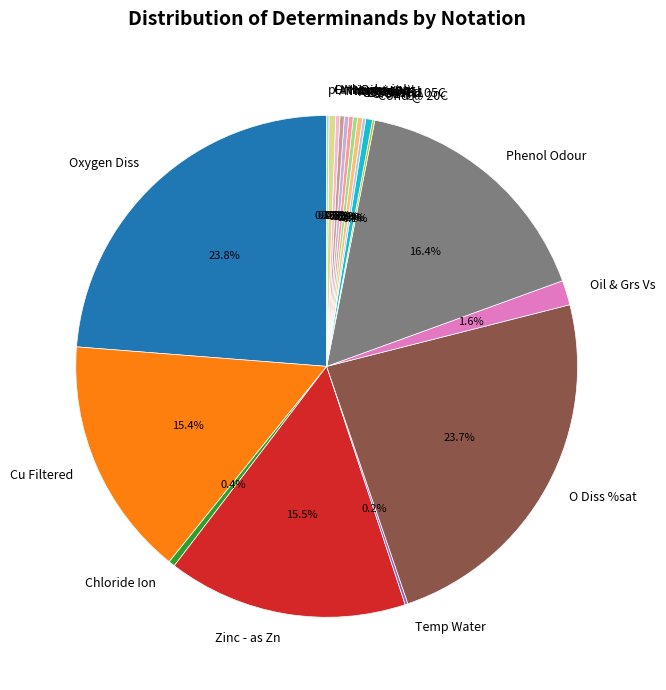

What is the ratio of the value at Zinc - as Zn to the value at O Diss %sat?

0.7